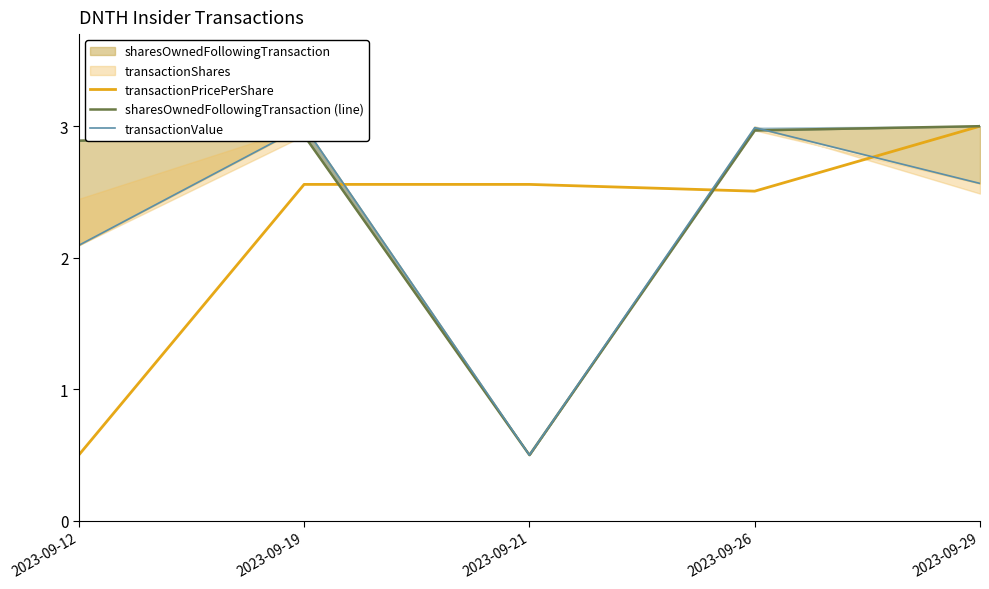

Between 2023-09-29 and 2023-09-19, which is larger?

2023-09-29